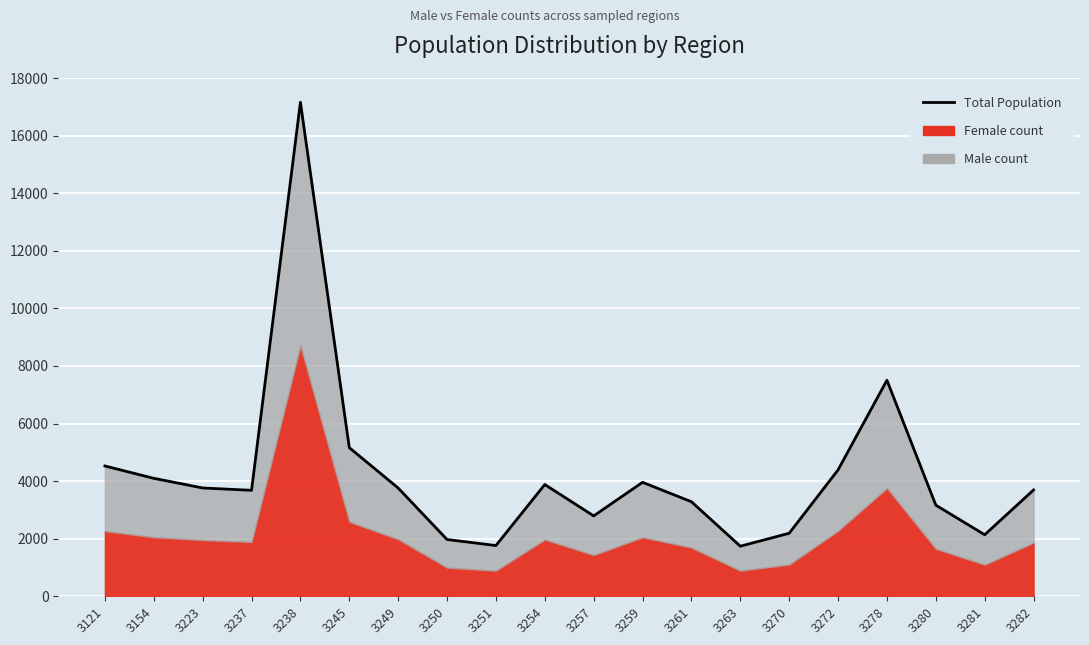

What is the change in value from 3254 to 3280?

-716